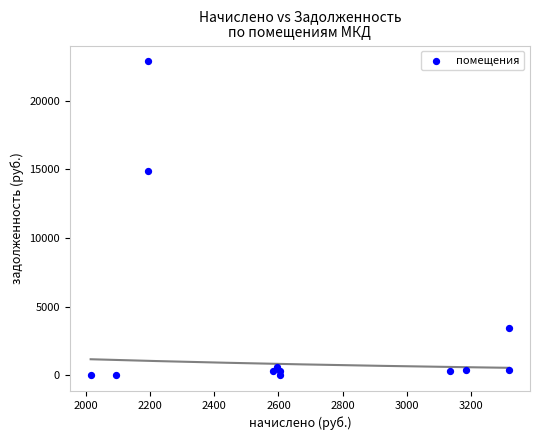

What is the average X value?

2653.8